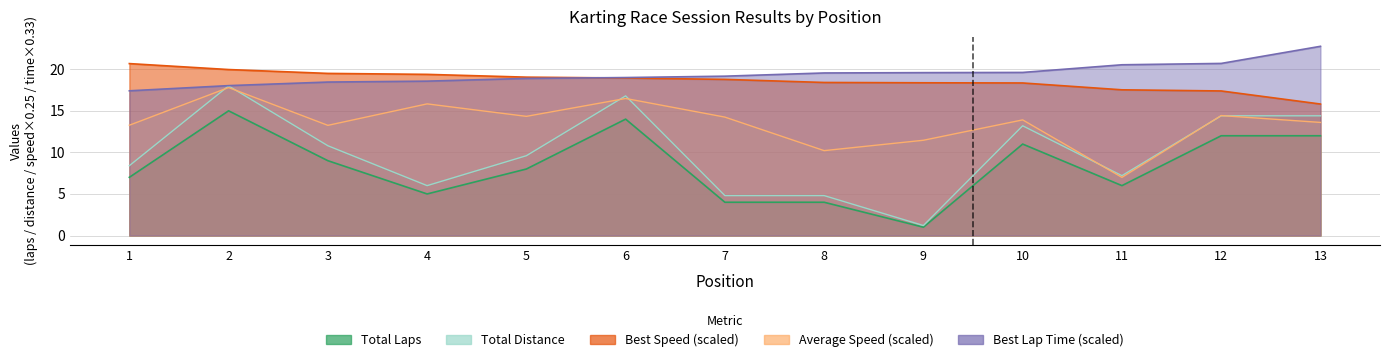

True or false: Best Speed has more than 0 interior local peaks.

False